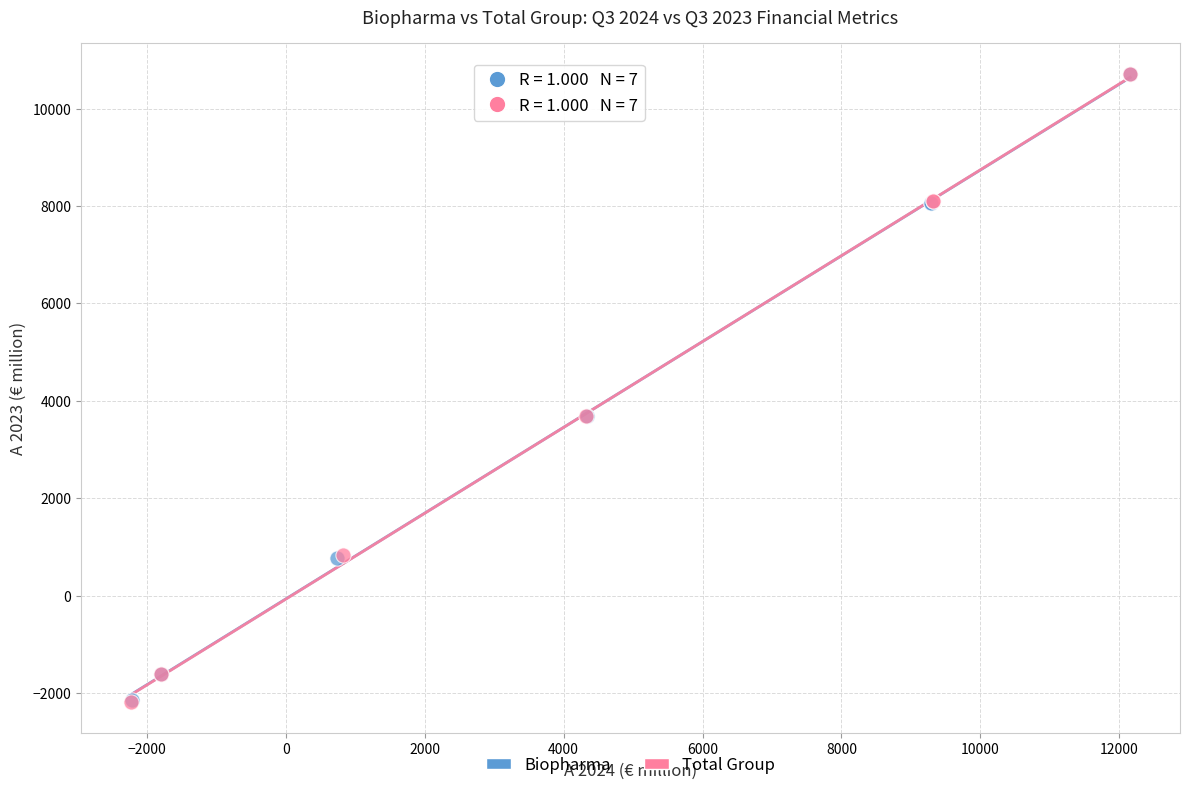

What are all the series names shown in the legend?

Biopharma, Total Group